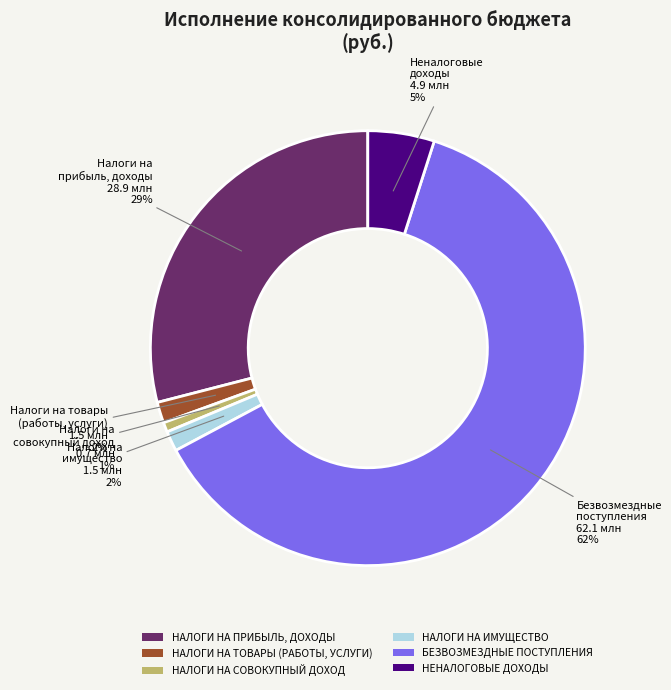

The БЕЗВОЗМЕЗДНЫЕ ПОСТУПЛЕНИЯ slice represents 70% of the pie. True or false?

False